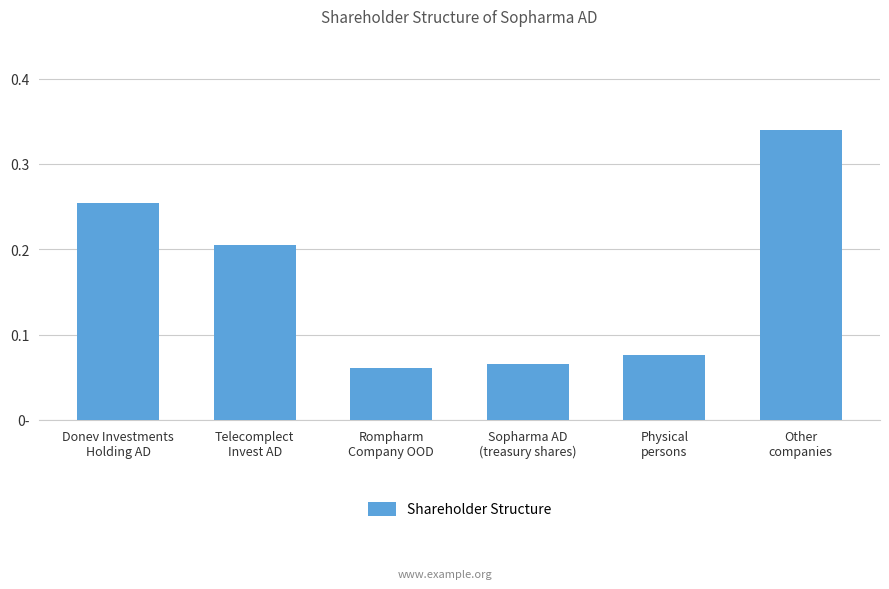

What is the sum of the values at Donev Investments
Holding AD and Physical
persons?

0.3